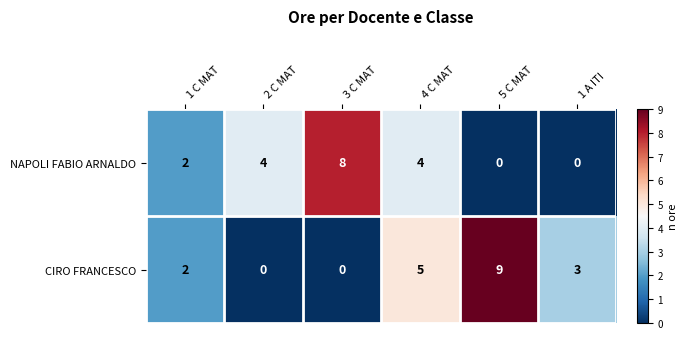

How many distinct data groups are displayed?

2